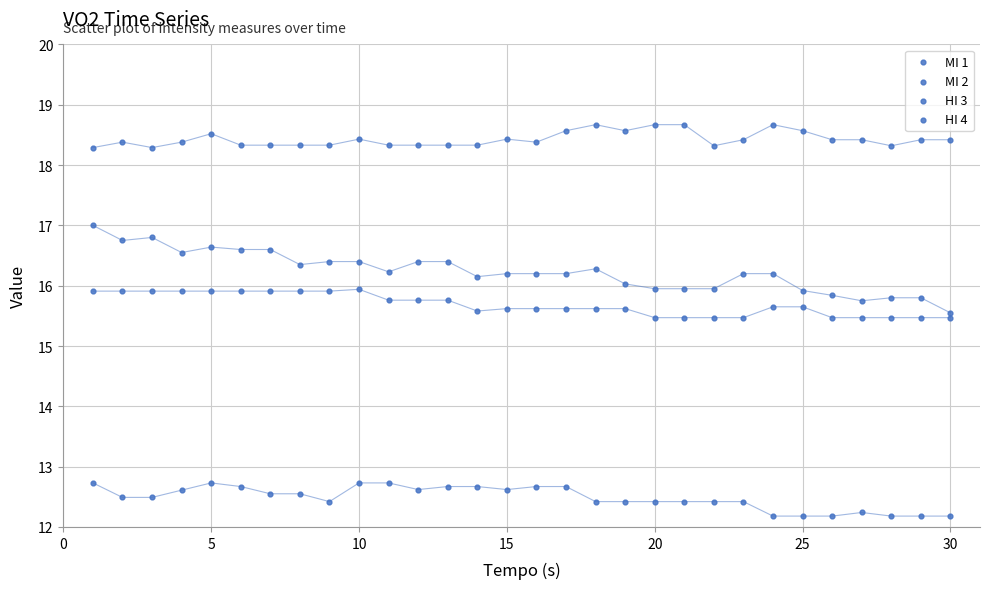

Count the number of points in this scatter plot.

120